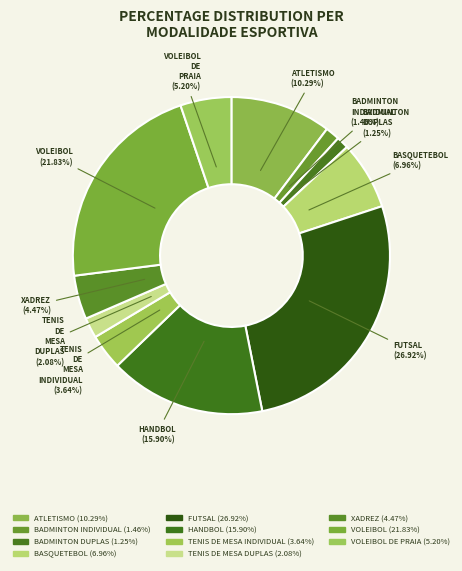

Is there a majority slice in this chart?

No